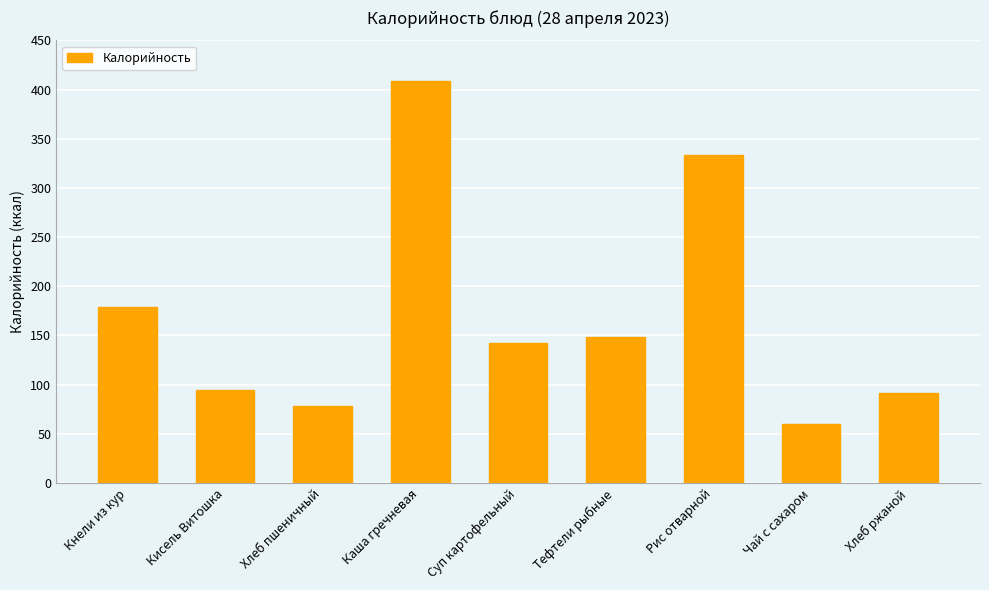

What is the difference between the values at Тефтели рыбные and Кнели из кур?

31.0